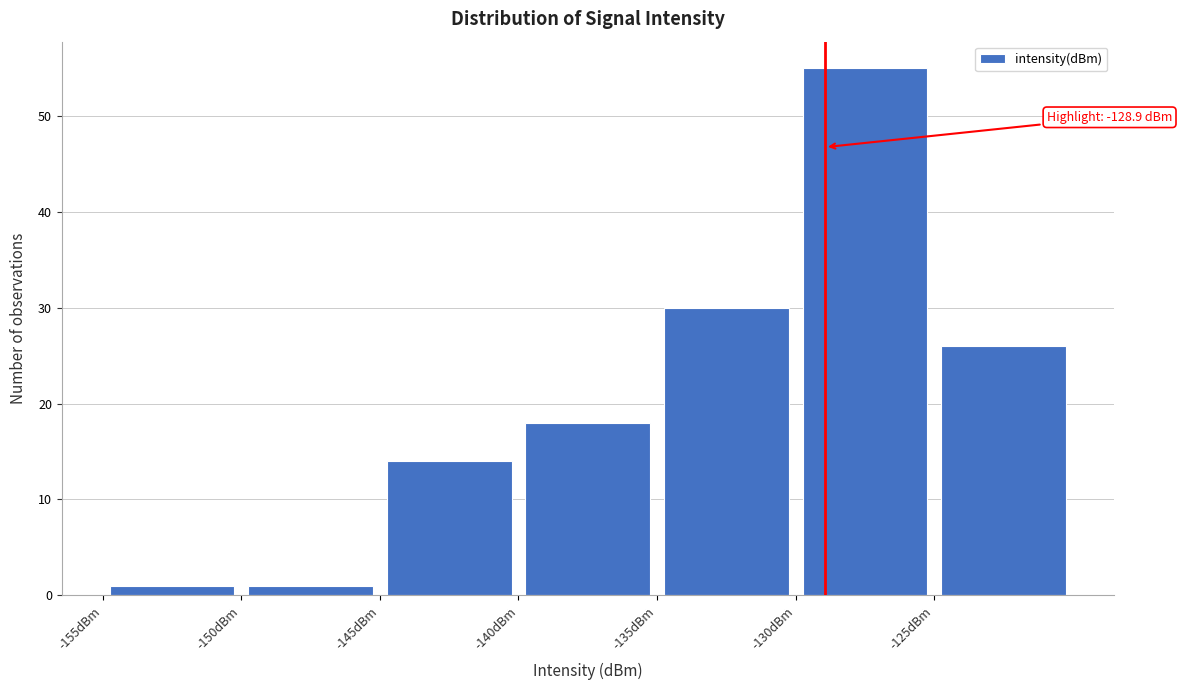

Which range on the x-axis has the tallest bar?

-130 to -125